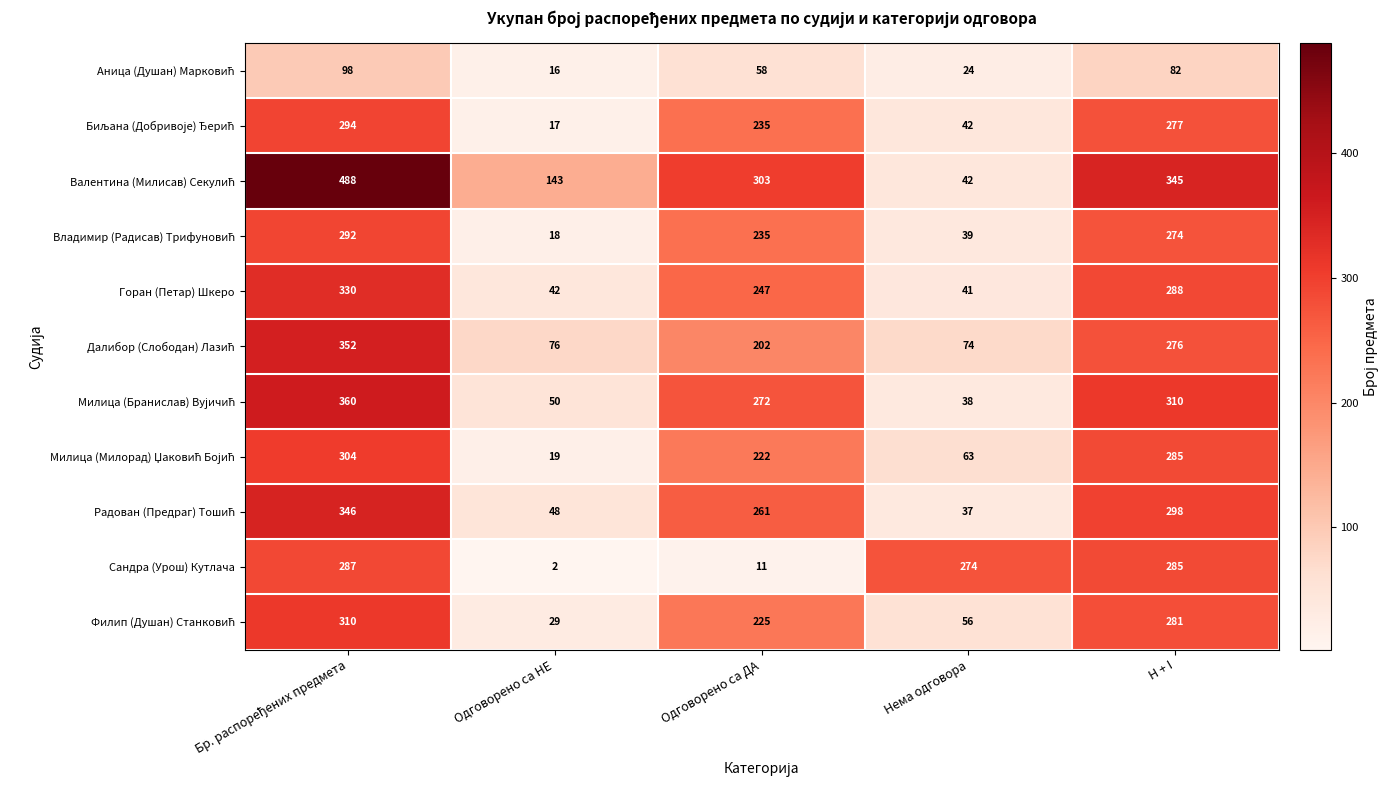

What is the difference between the highest and lowest values at Одговорено са НЕ?

141